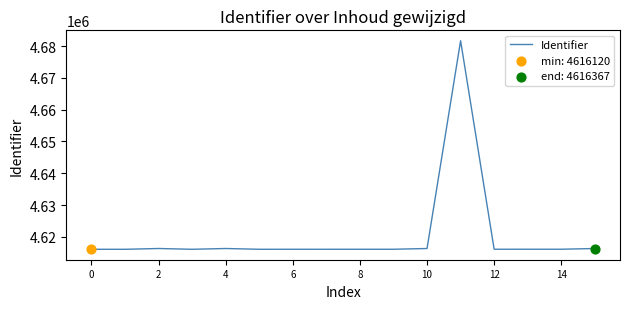

What is the maximum value shown in the chart?

4681650